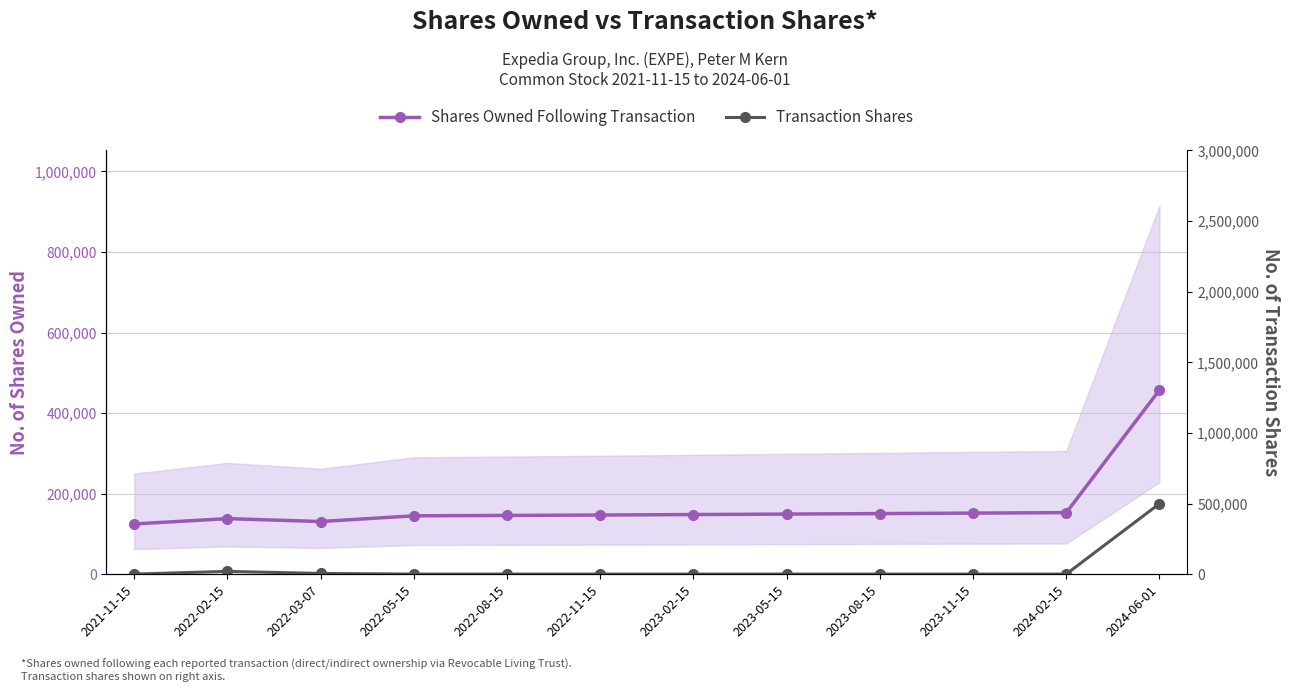

Which category has the highest value in the Shares Owned Following Transaction series?

2024-06-01